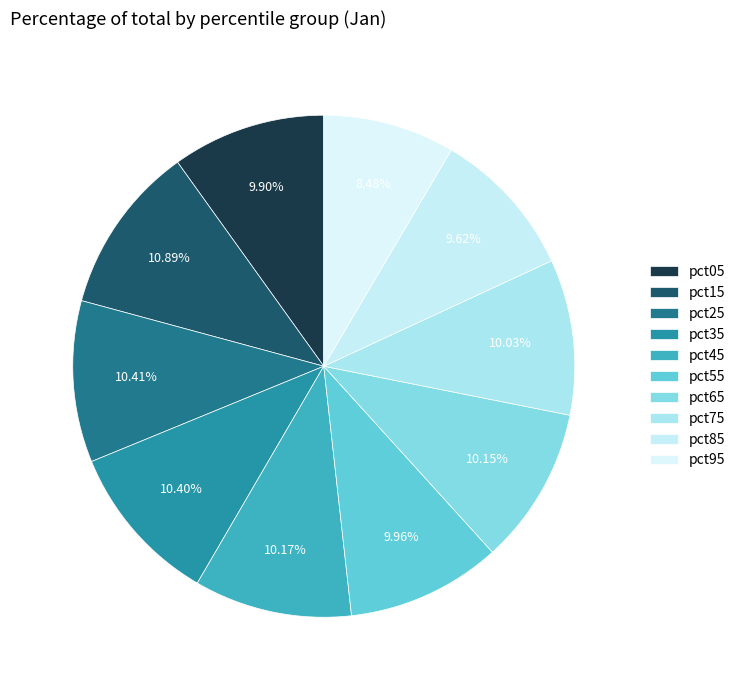

How many slices are in this pie chart?

10